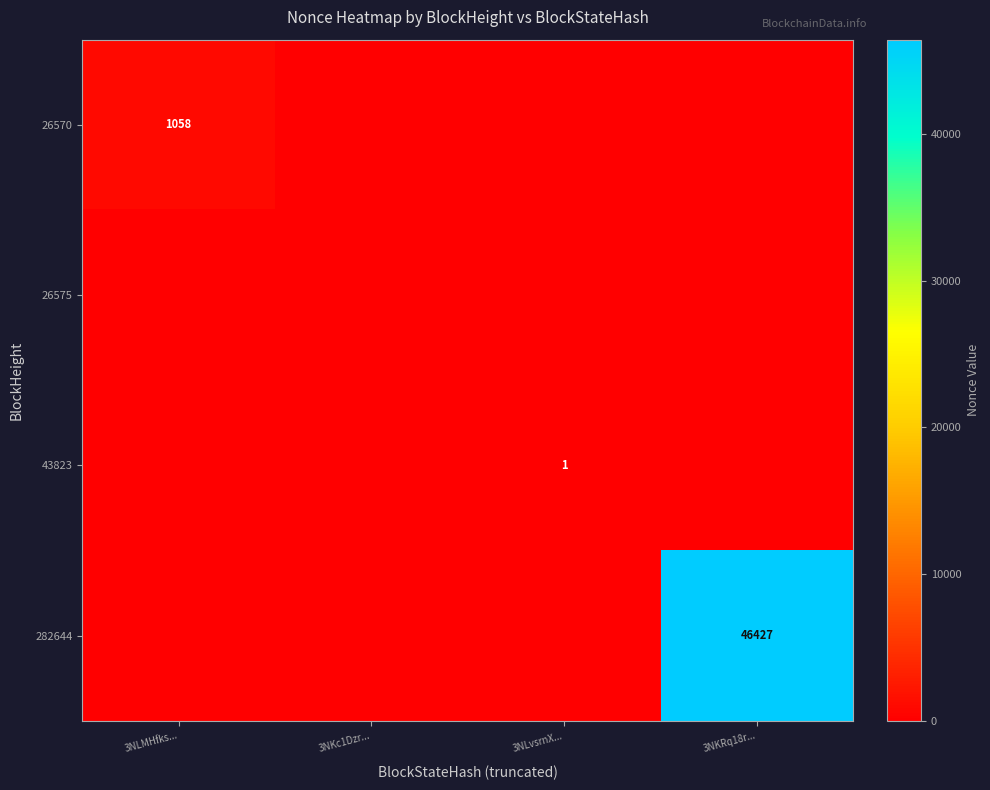

The value of 43823 at 3NLvsrnX... is 0. True or false?

False